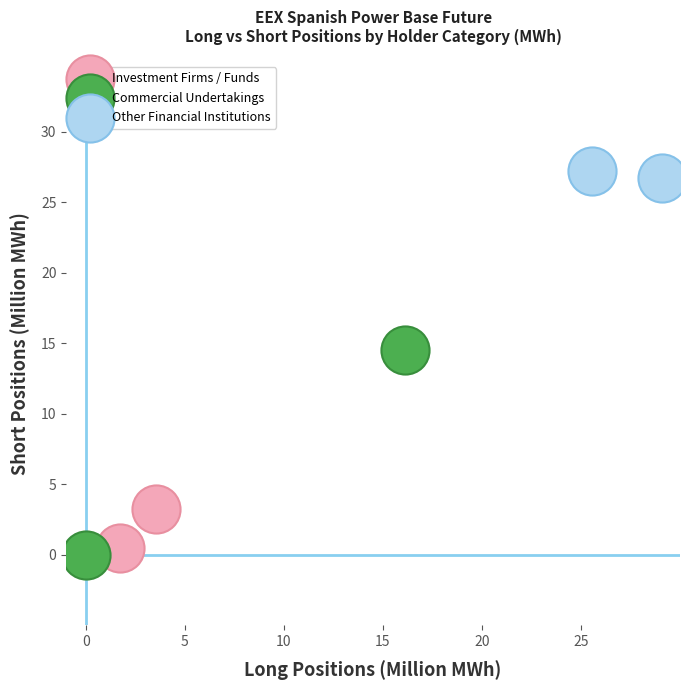

Which series contains the highest Y value?

Other Financial Institutions